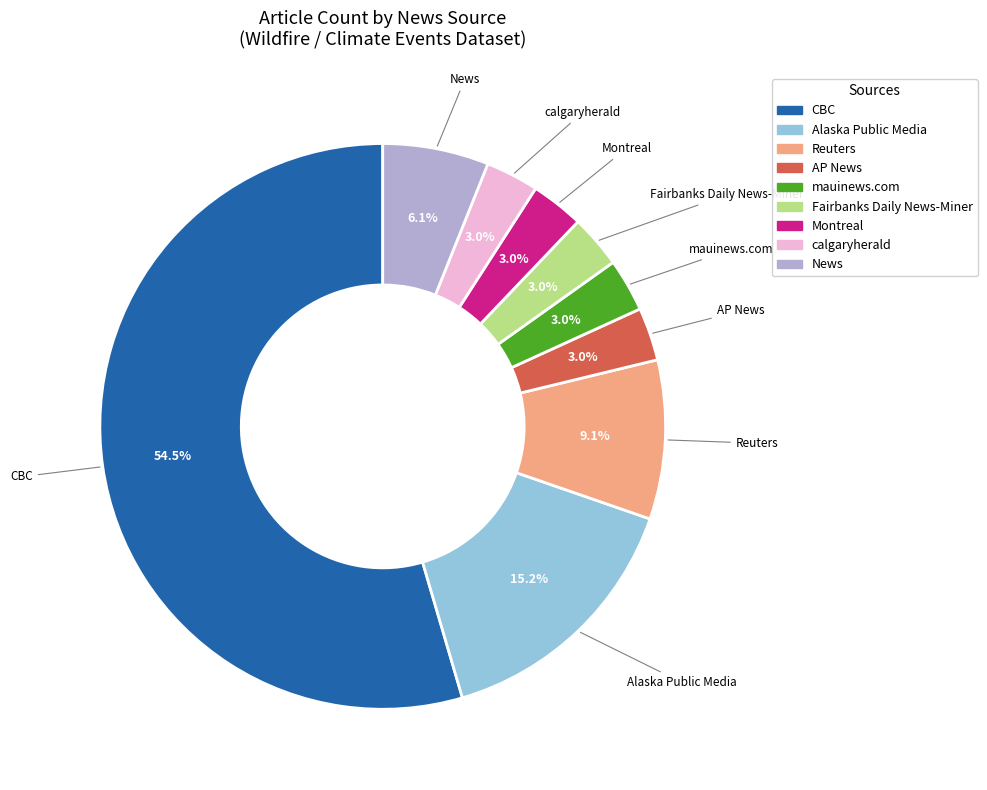

What is the largest slice in the pie chart?

CBC